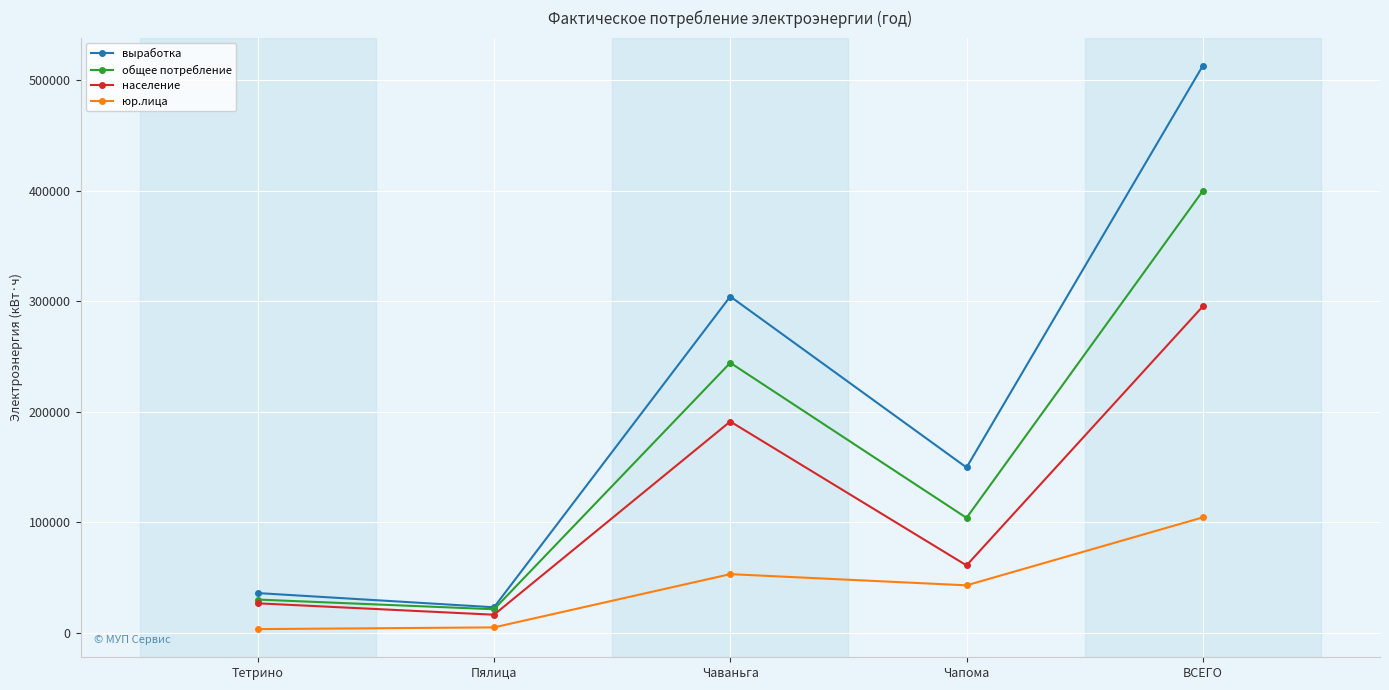

What is the value of the выработка point at the 4th from the left?

149597.0